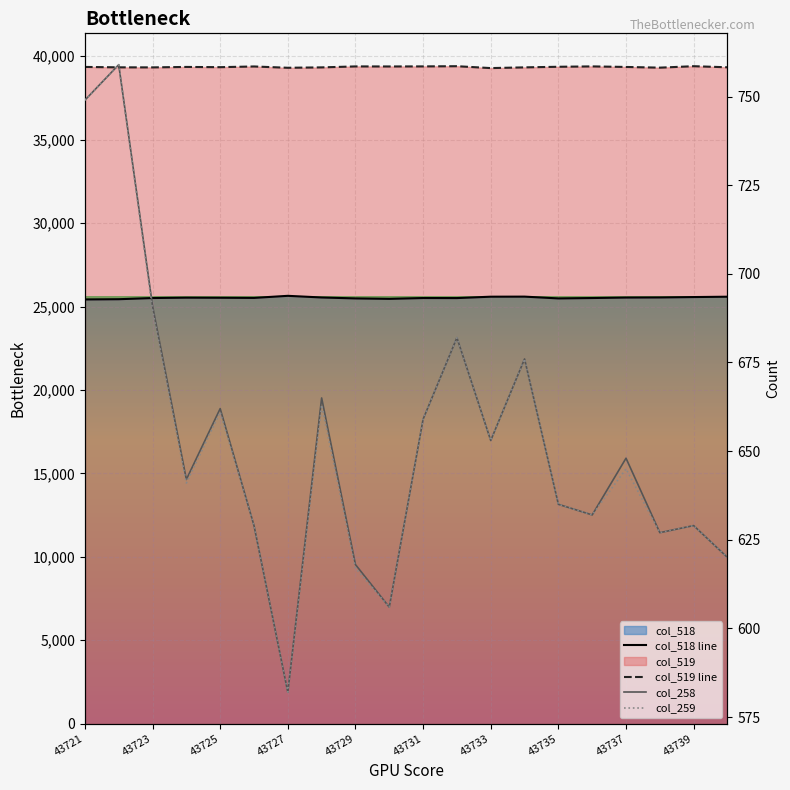

What is the total value across all series at 43727?

66117